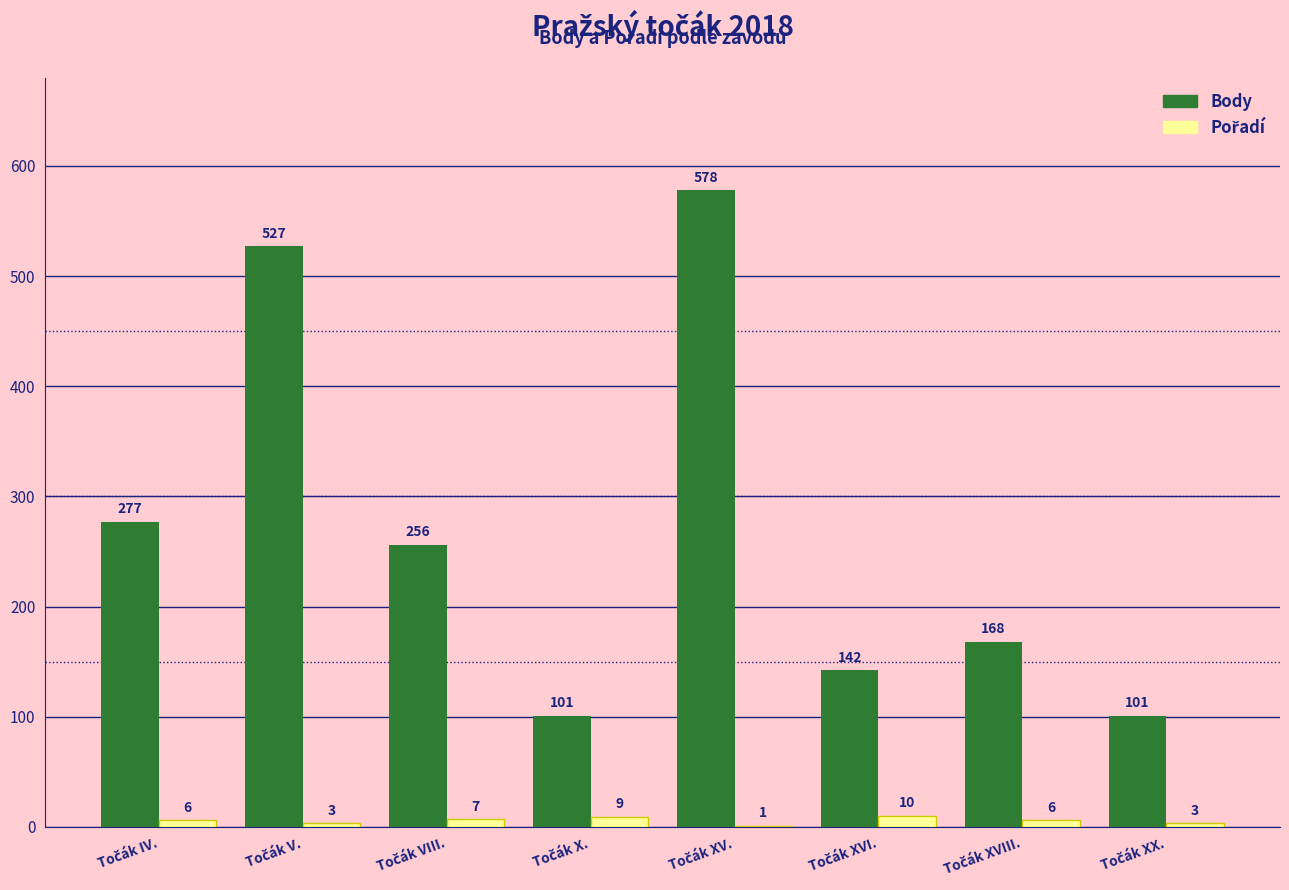

Which series has the widest spread of values?

Body